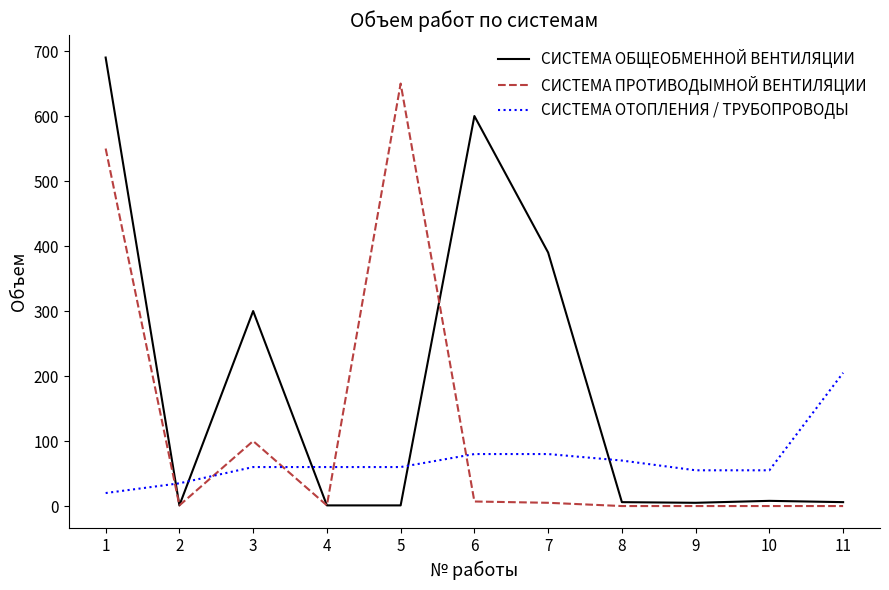

What are all the series names shown in the legend?

СИСТЕМА ОБЩЕОБМЕННОЙ ВЕНТИЛЯЦИИ, СИСТЕМА ПРОТИВОДЫМНОЙ ВЕНТИЛЯЦИИ, СИСТЕМА ОТОПЛЕНИЯ / ТРУБОПРОВОДЫ